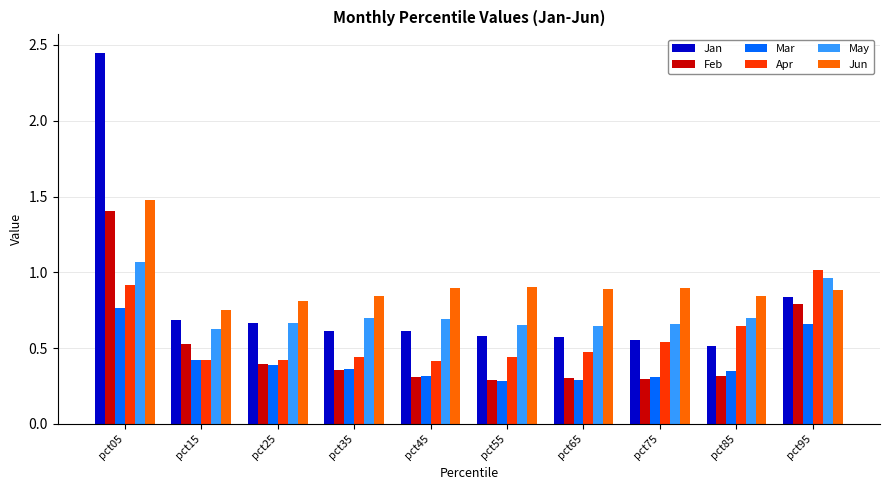

What is the value of the Apr bar at the 1st from the left?

0.9